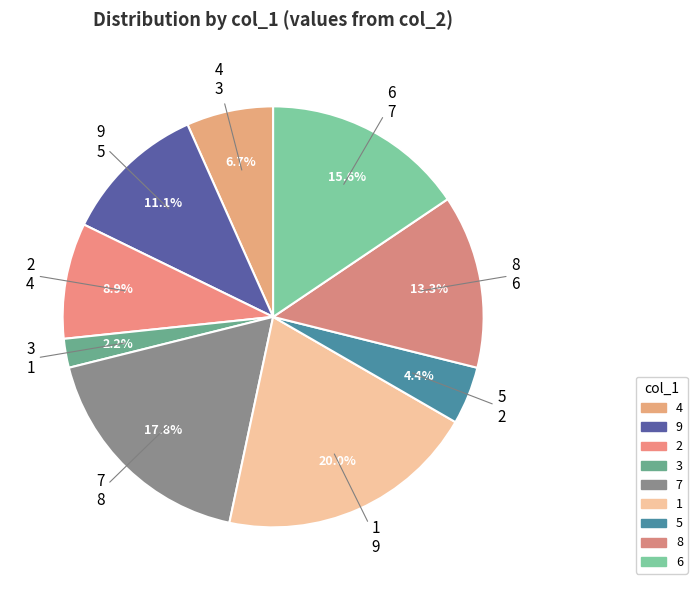

Count the number of slices in the pie.

9